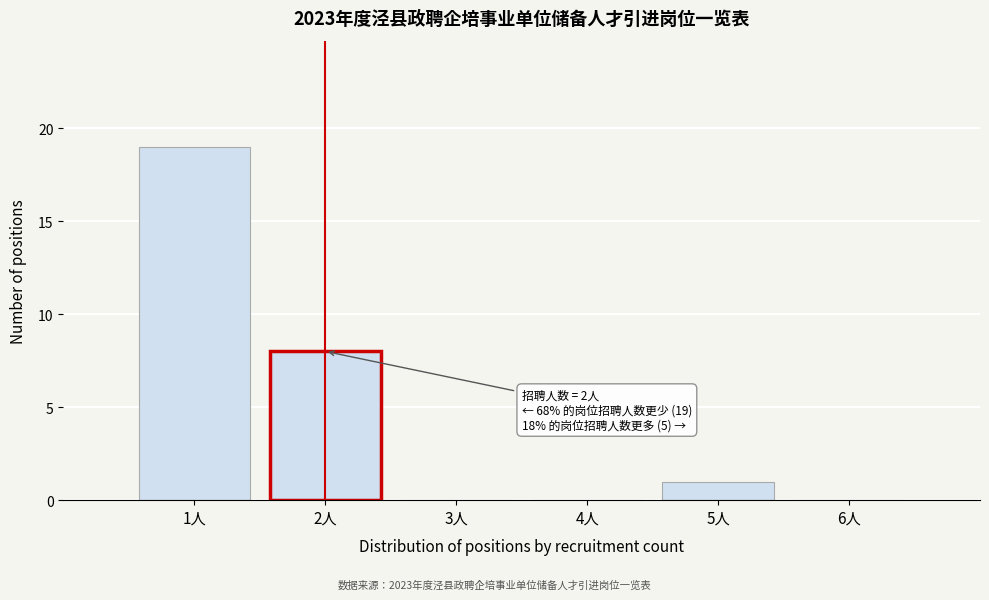

Which range on the x-axis has the tallest bar?

0.5 to 1.5